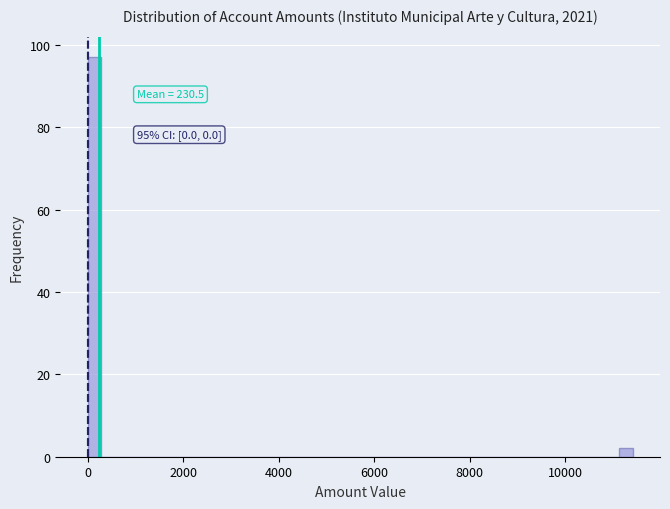

Read against the x-axis, roughly where is the centre of the tallest bar?

200